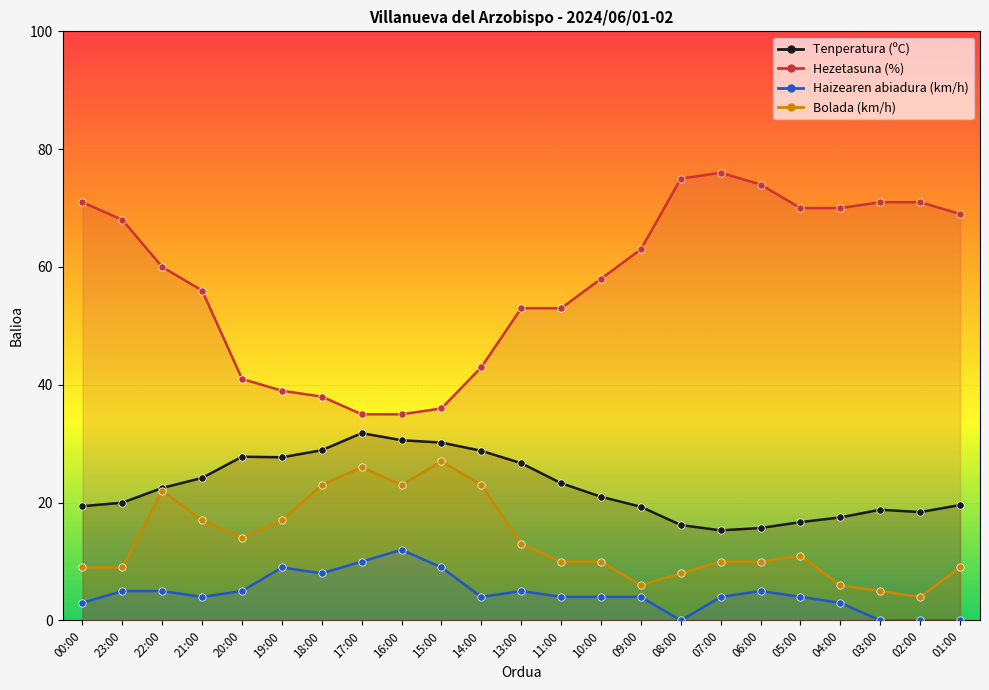

Which series has the largest Y range (max minus min)?

Hezetasuna (%)